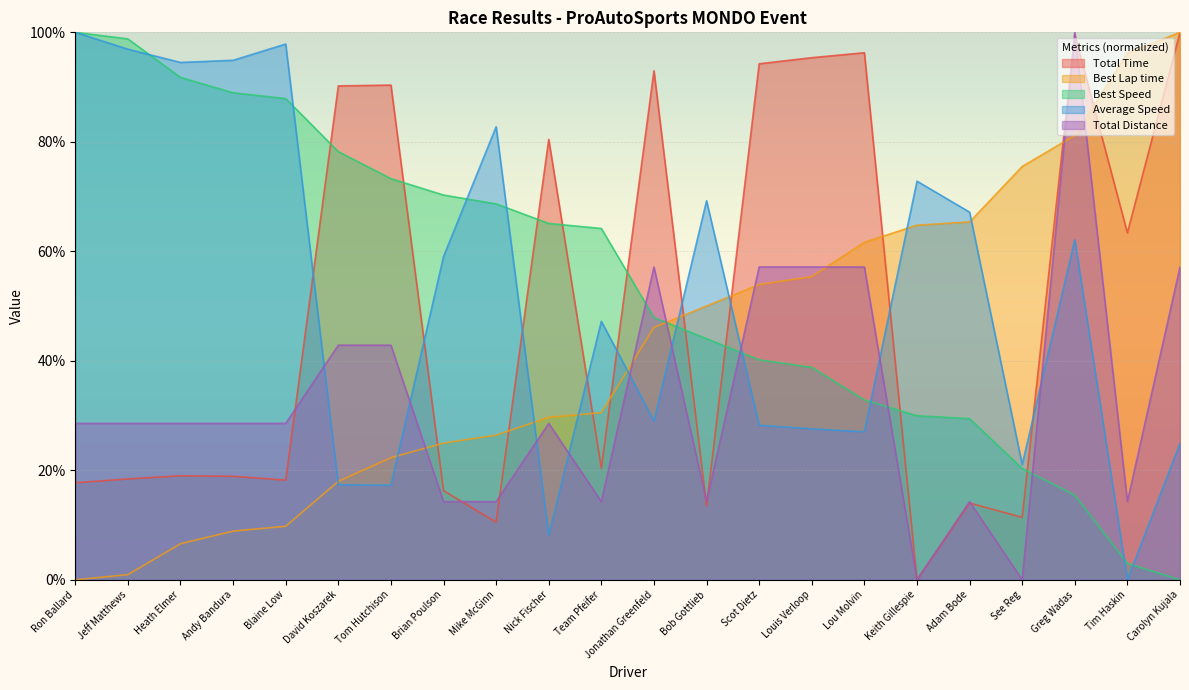

What is the label of the 8th point from the right?

Louis Verloop